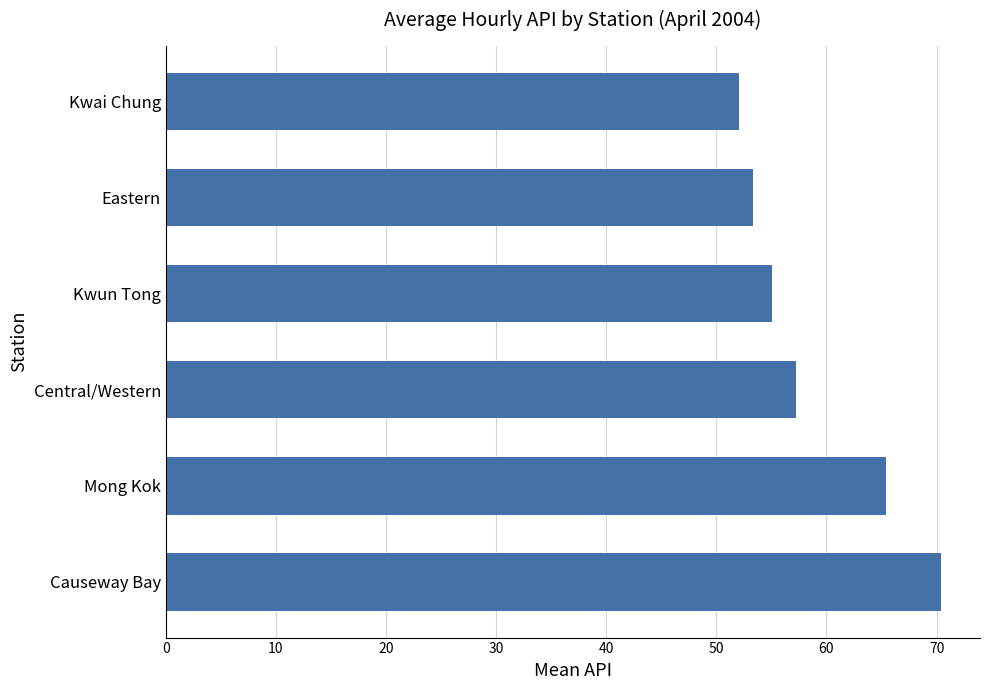

What is the sum of all values?

353.5